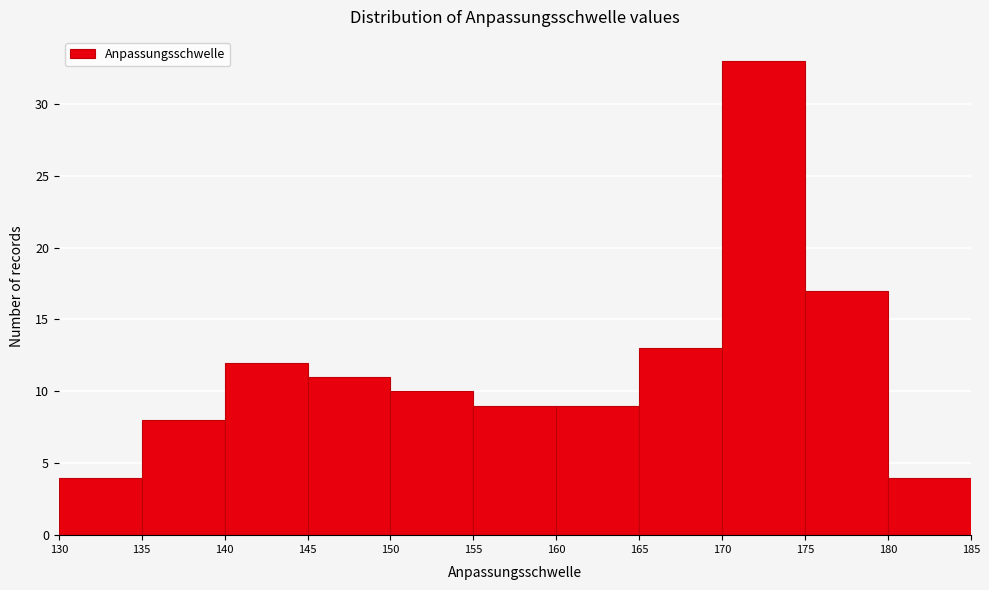

What is the height of the bar covering 175 to 180 on the x-axis? The values are not printed on the chart, so give them approximately, as read against the axis.

17